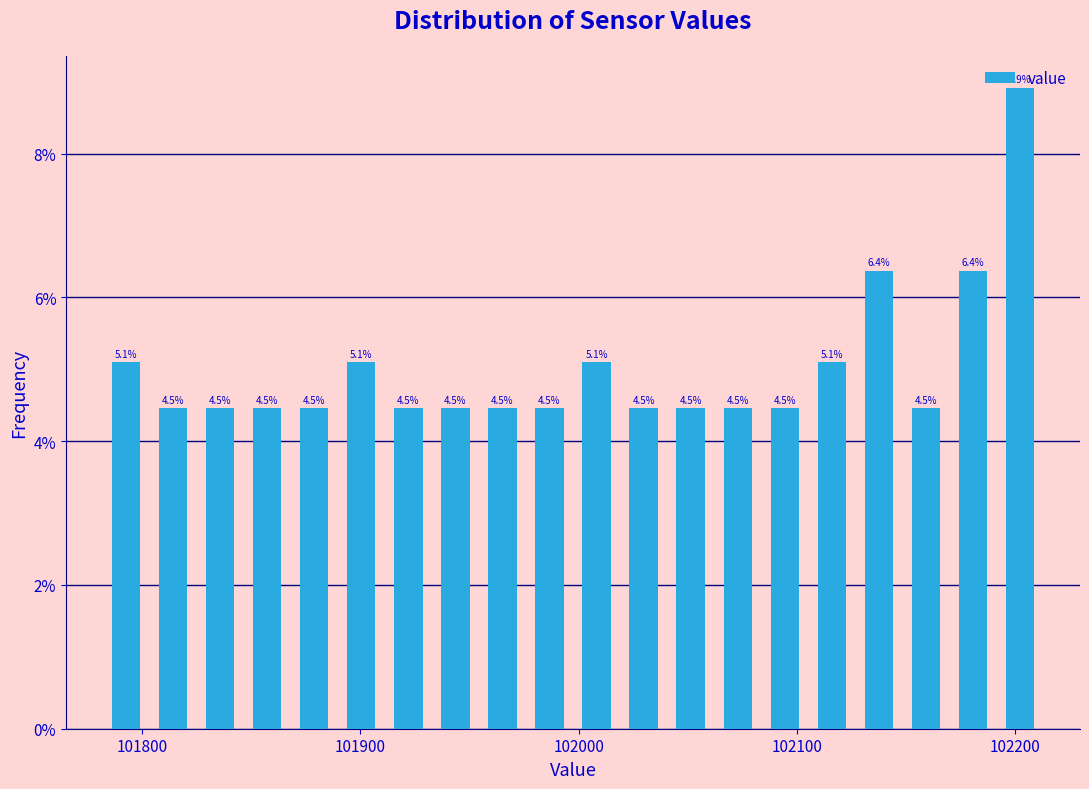

Read against the x-axis, roughly where is the centre of the tallest bar?

102200